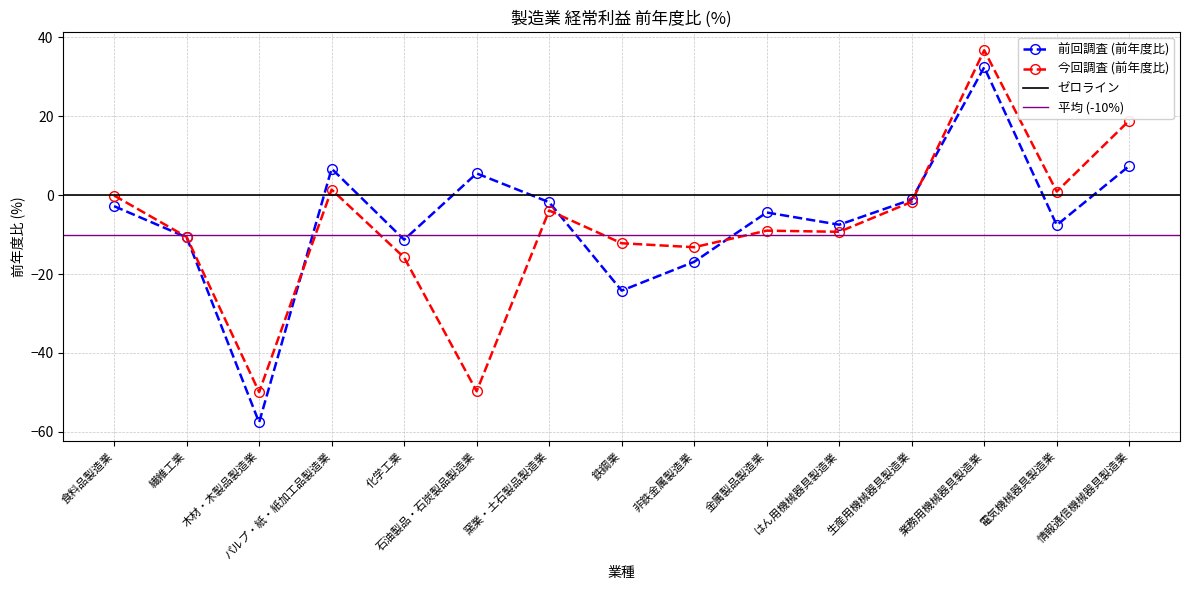

Where do 前回調査 (前年度比) and 今回調査 (前年度比) first cross each other?

木材・木製品製造業 and パルプ・紙・紙加工品製造業